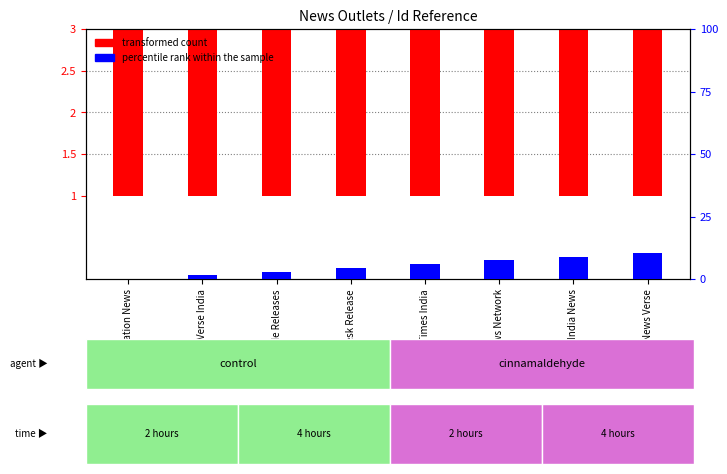

What is the sum of all percentile rank within the sample values?

42.0